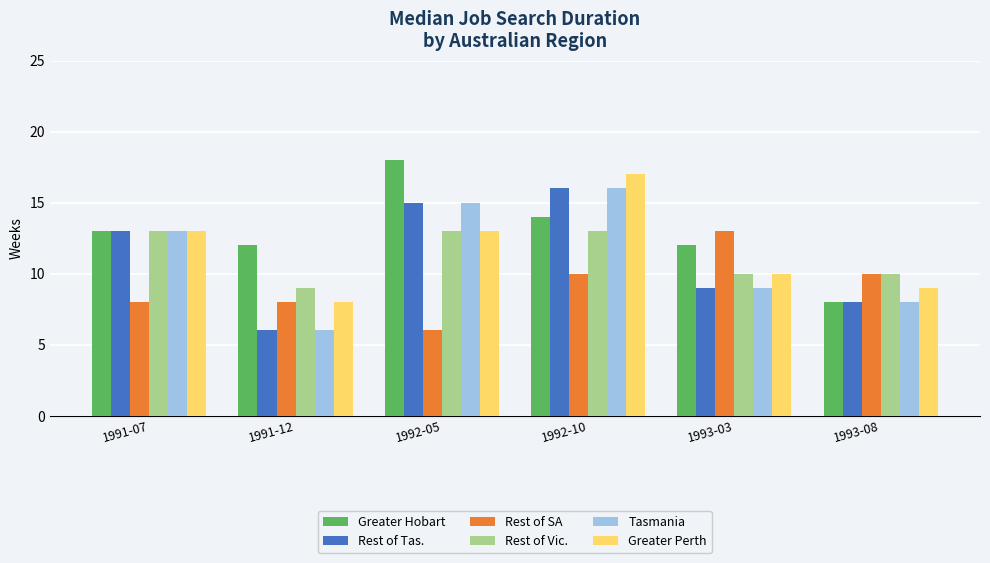

At which category does the chart reach its peak across all series?

1992-05